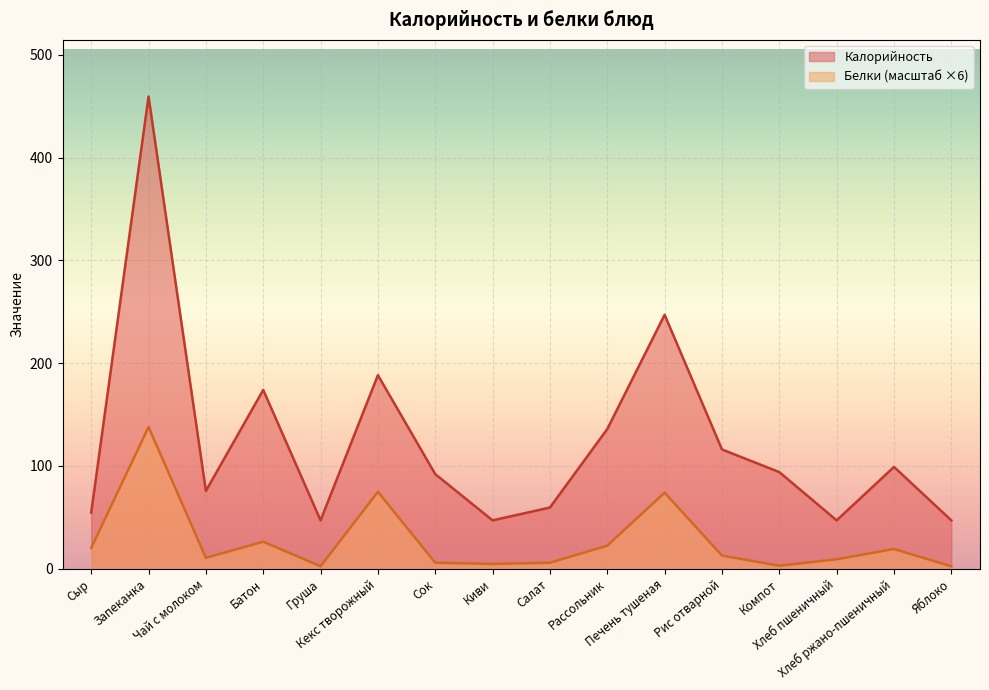

Which series has the largest range (max minus min)?

Калорийность